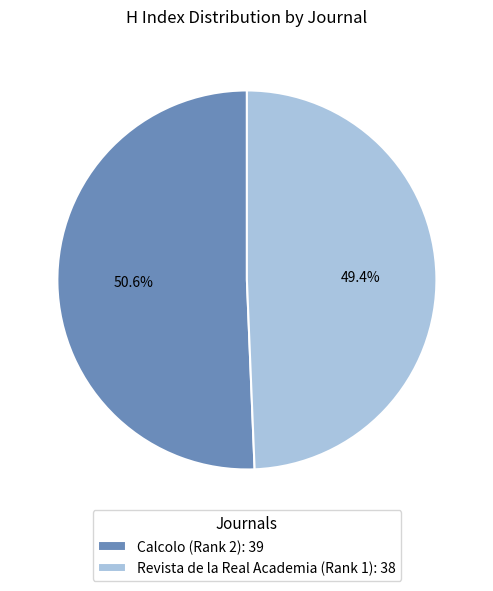

How many segments does this pie chart have?

2